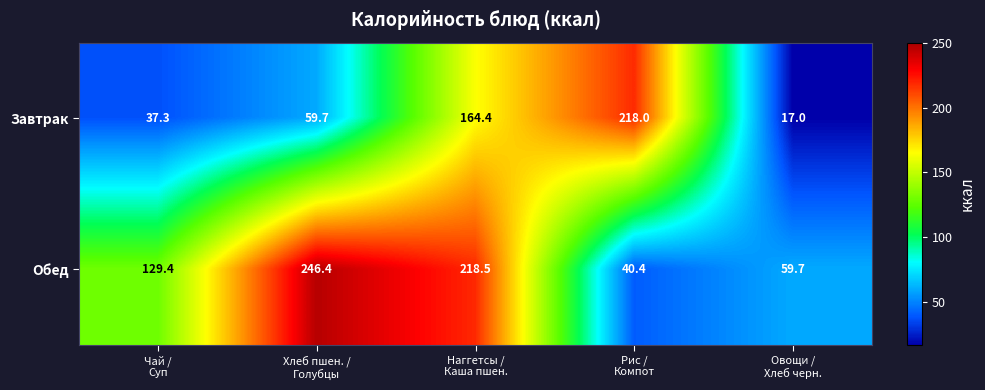

Which series has the largest range (max minus min)?

Обед